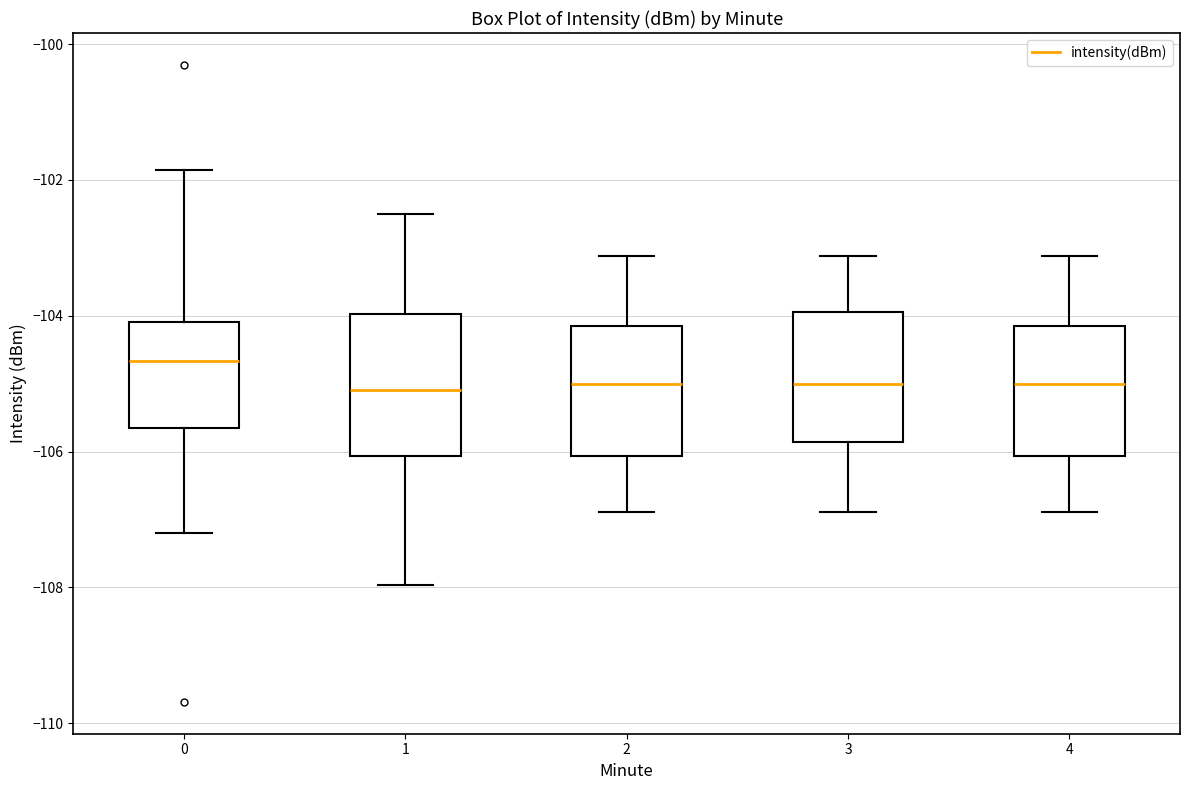

Which box's median line is the highest?

0